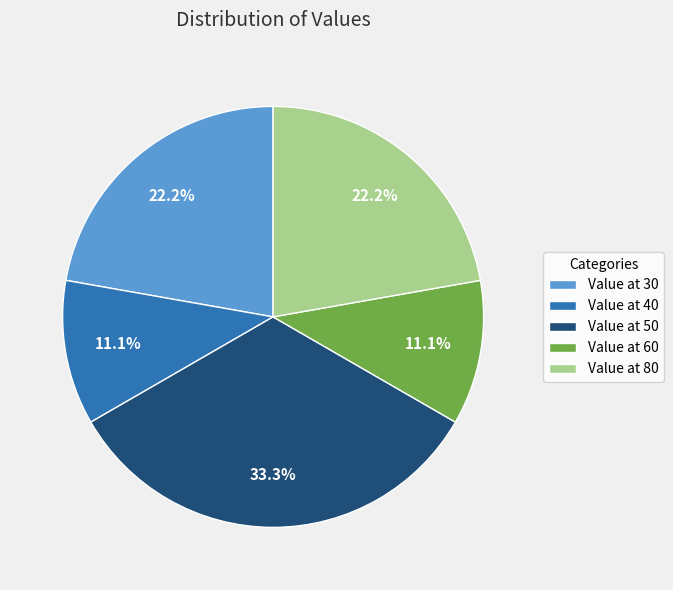

Does Value at 40 represent more than half of the total?

No